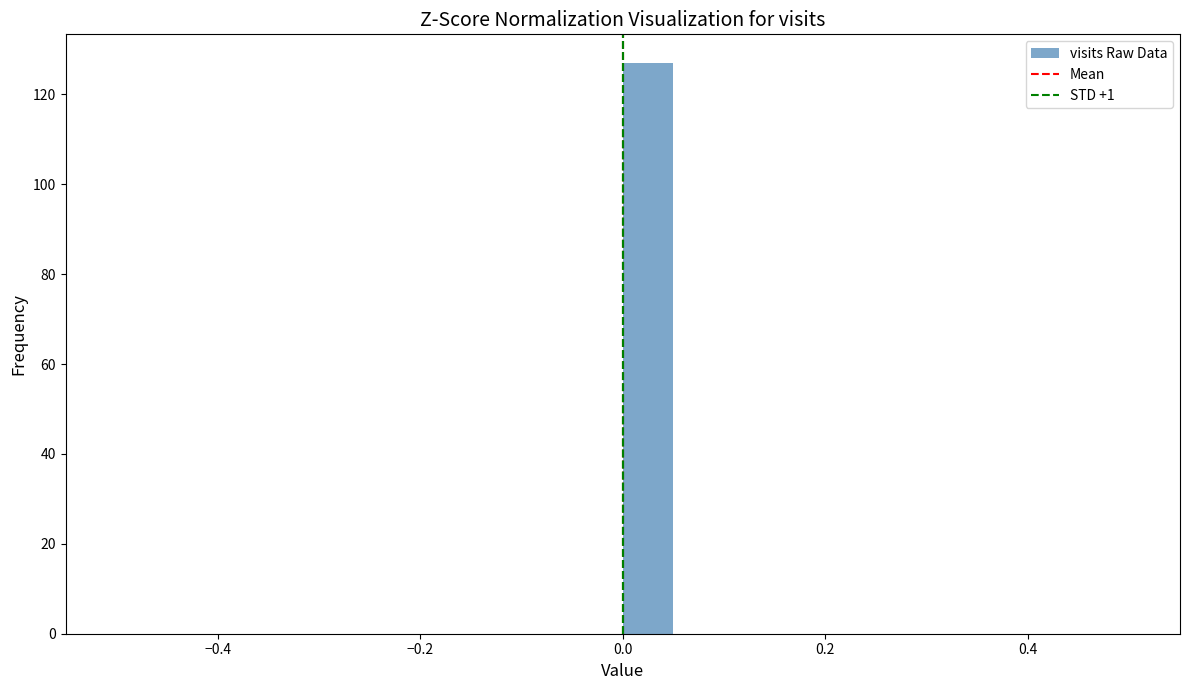

Read against the x-axis, roughly where is the centre of the tallest bar?

0.02